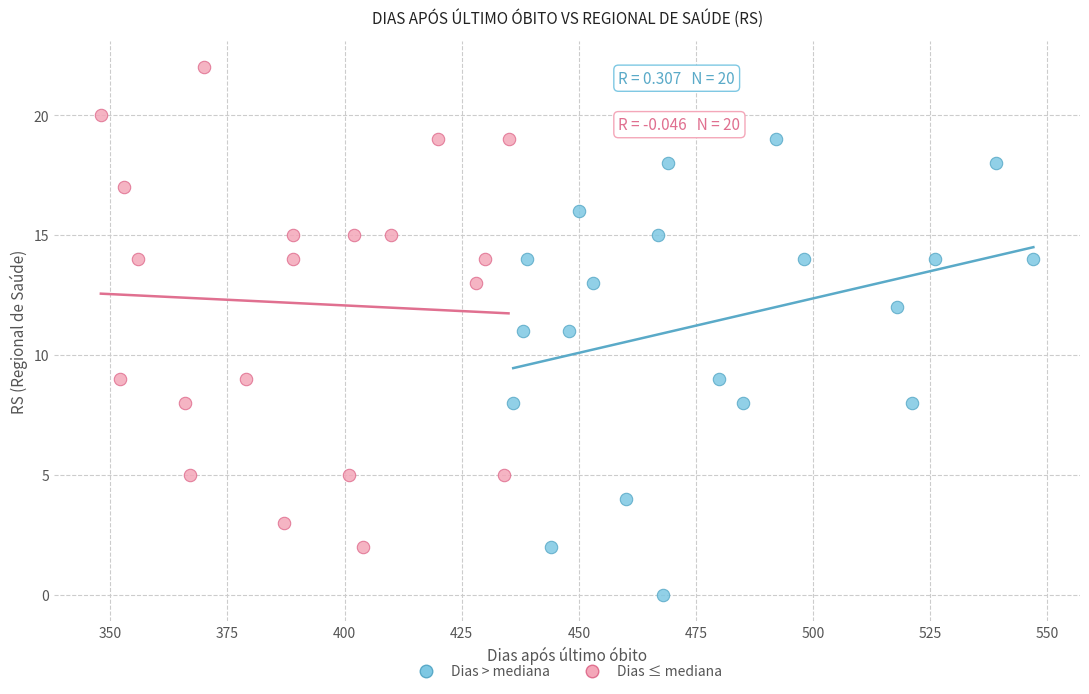

Which series reaches the maximum Y coordinate?

Dias ≤ mediana